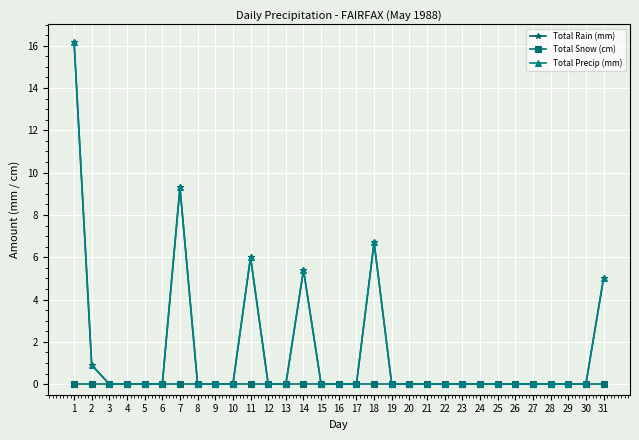

Does the chart have visible grid lines?

Yes